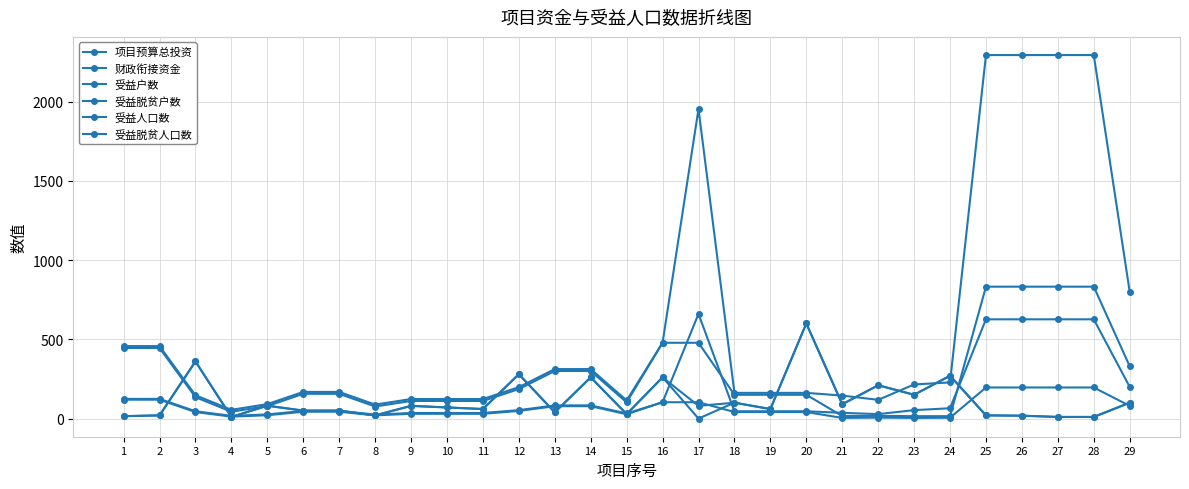

At which label is 财政衔接资金 closest to 300?

12